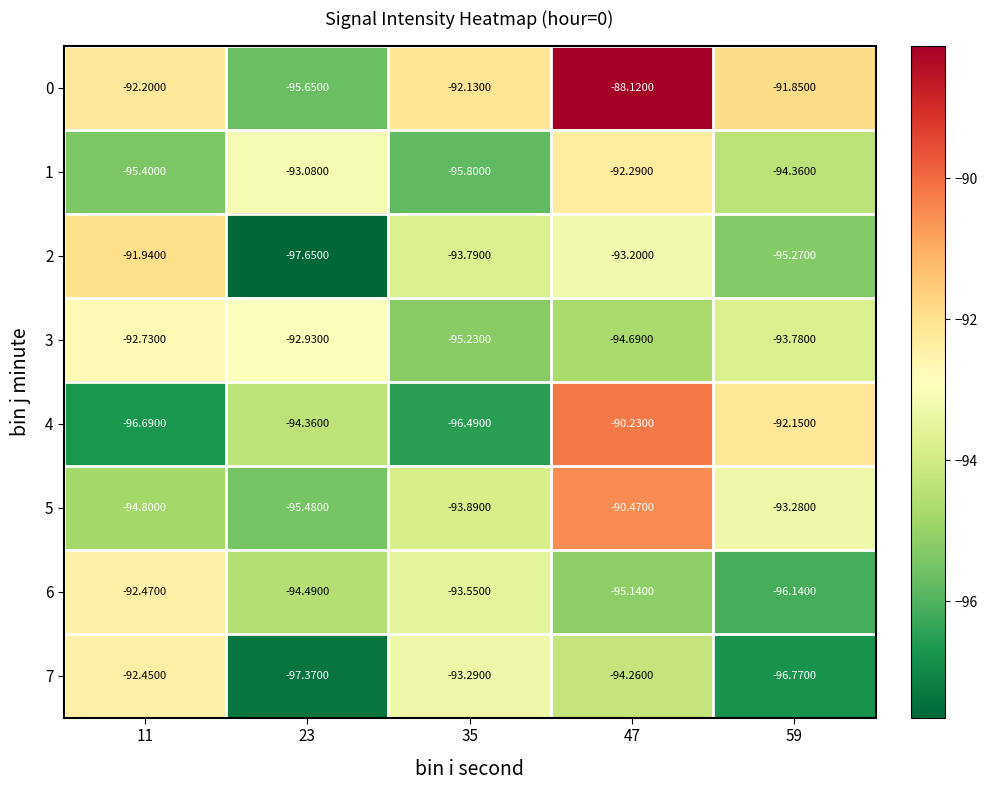

Is the value of 6 at 47 greater than the value of 3 at 35?

Yes